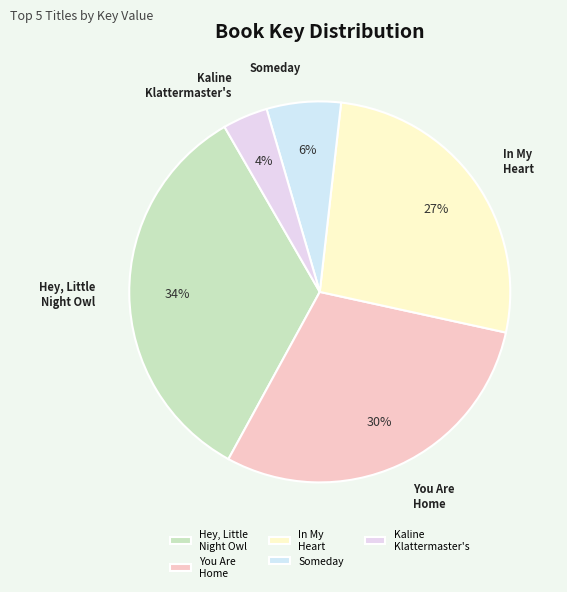

Is Someday the majority of the pie?

No